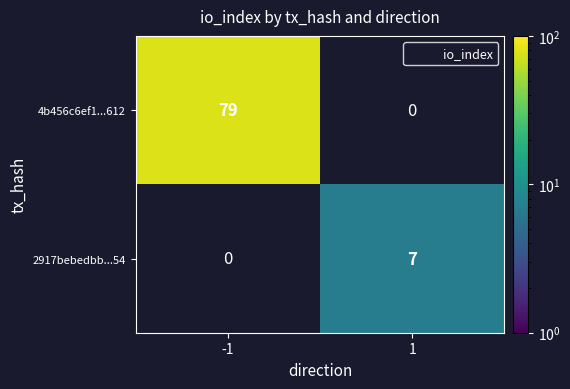

Is the value of 4b456c6ef1...612 at 1 greater than the value of 2917bebedbb...54 at 1?

No